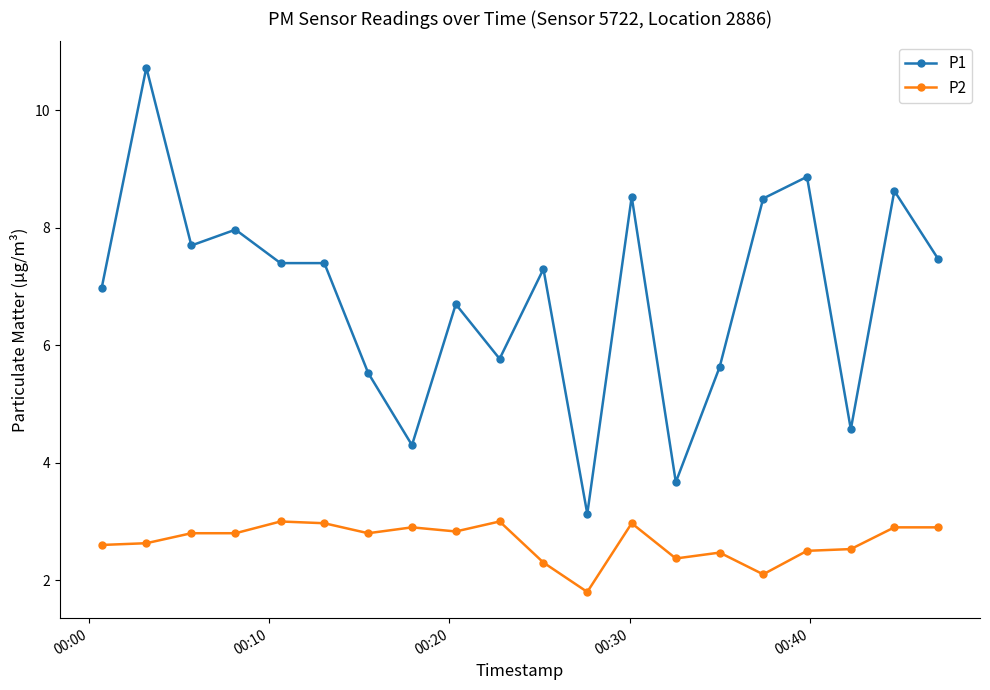

What is the value of the P1 point at the 19th from the left?

8.6